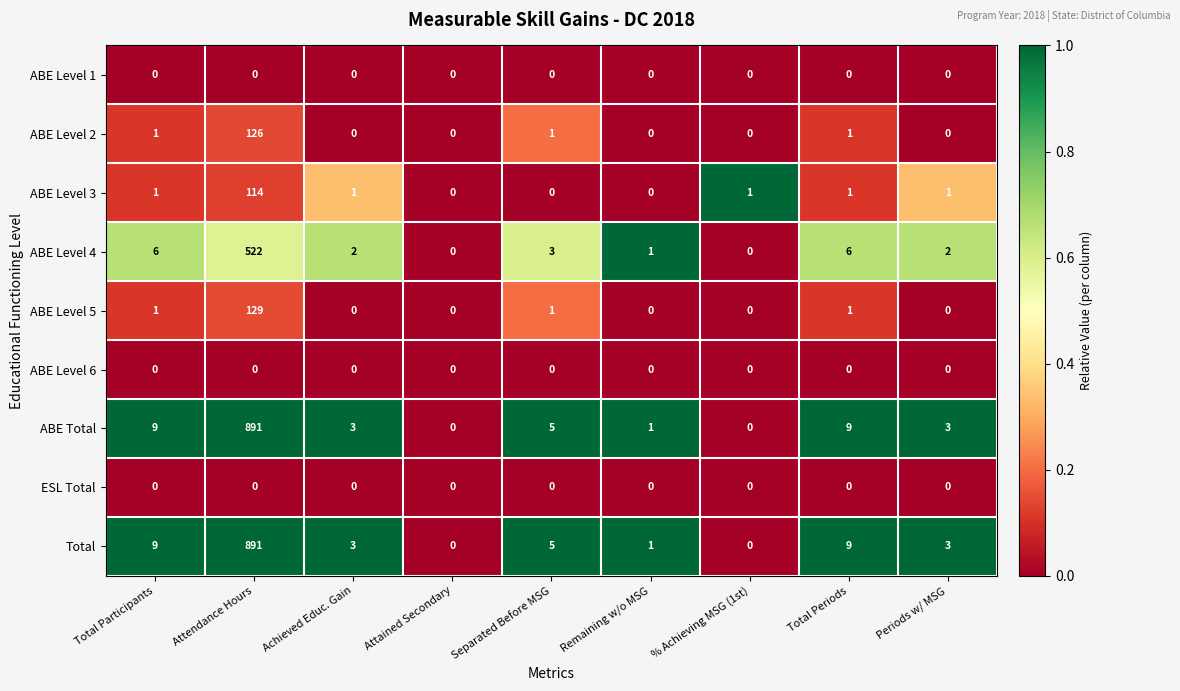

Count the number of data series in this chart.

9